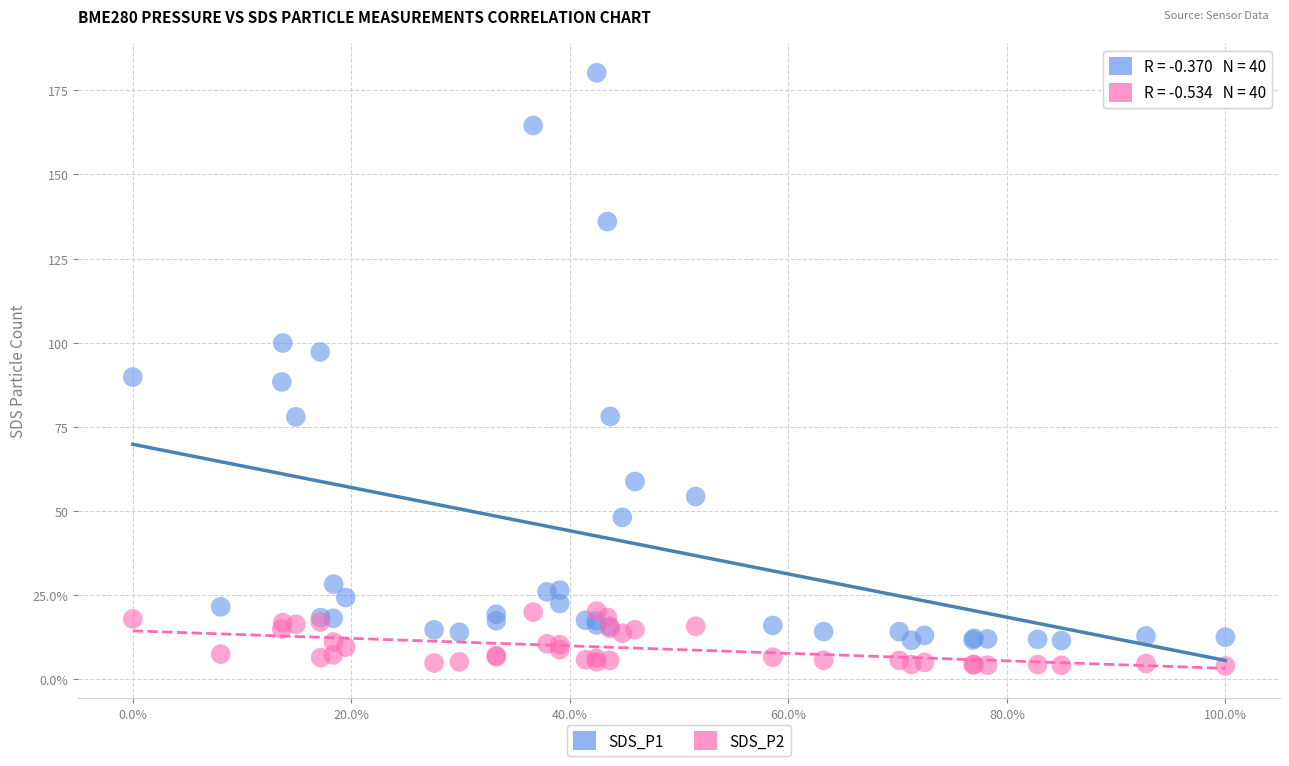

Which series contains the lowest Y value?

SDS_P2